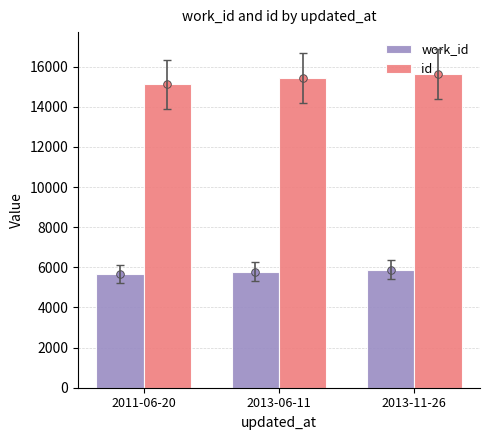

Which series has the largest total across all categories?

id